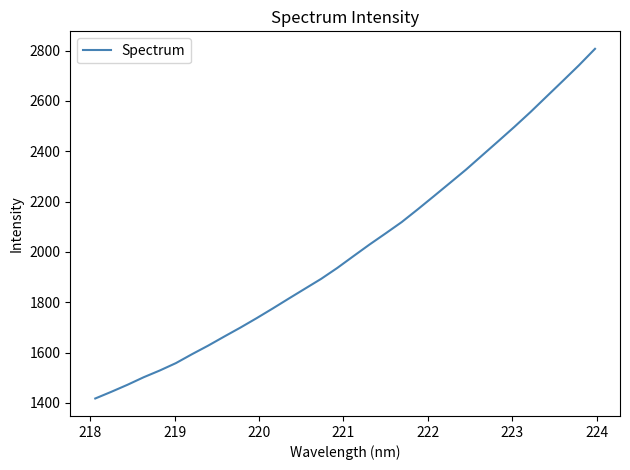

What is the difference between the maximum and minimum values?

1389.5